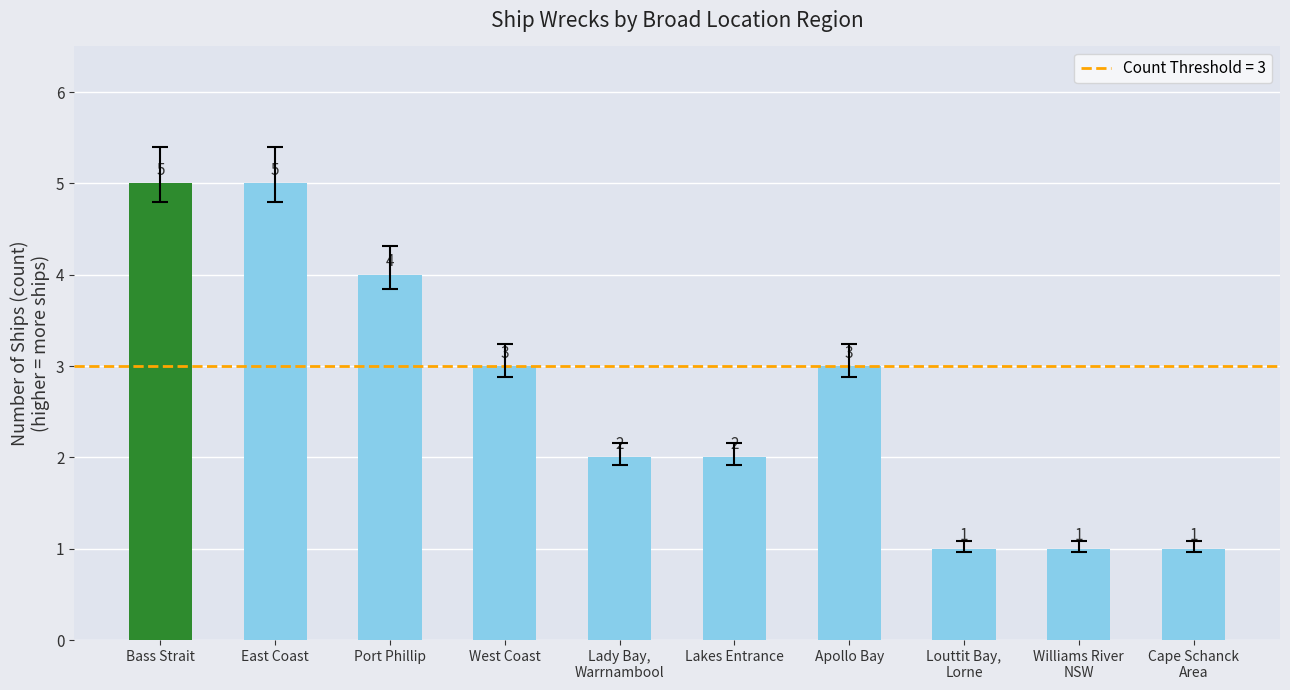

Count the values in the range 1 to 4.

8